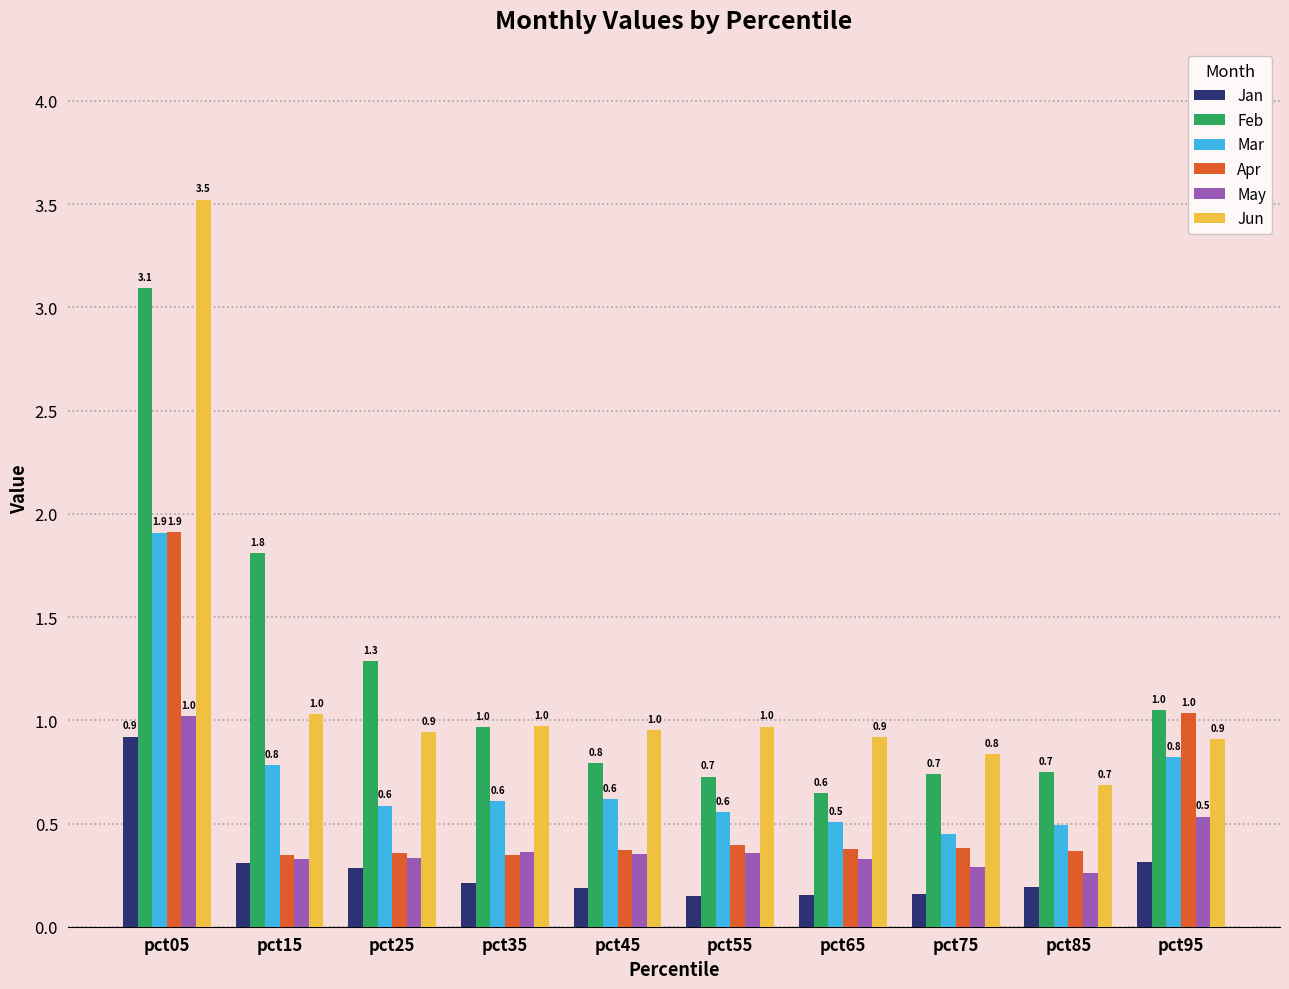

Is the value of Mar at pct25 greater than the value of Jan at pct75?

Yes